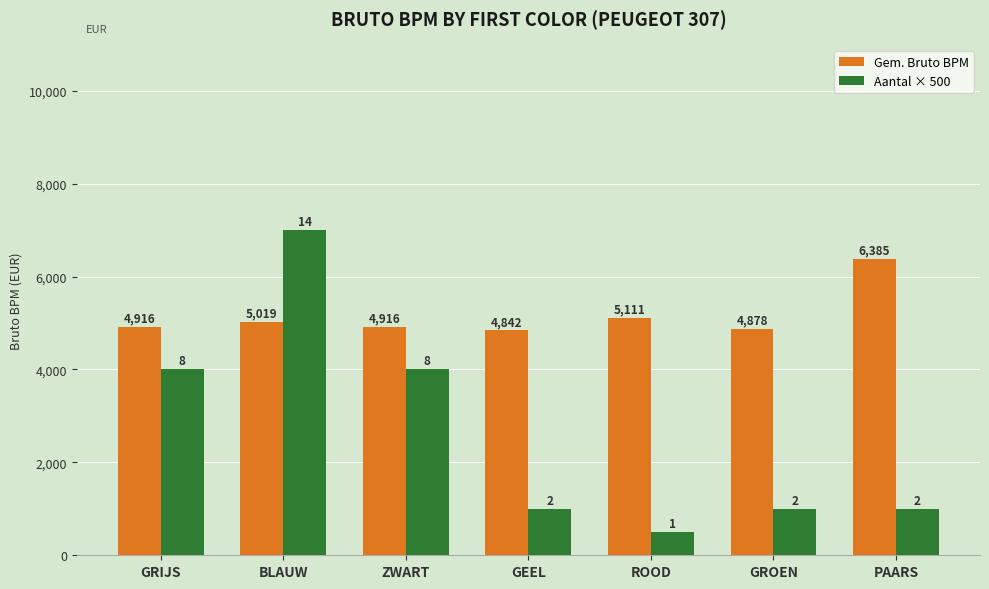

Reading left to right, list all the values displayed in this chart.

Gem. Bruto BPM: GRIJS=4916	BLAUW=5019	ZWART=4916	GEEL=4842	ROOD=5111	GROEN=4878	PAARS=6385
Aantal × 500: GRIJS=4000	BLAUW=7000	ZWART=4000	GEEL=1000	ROOD=500	GROEN=1000	PAARS=1000